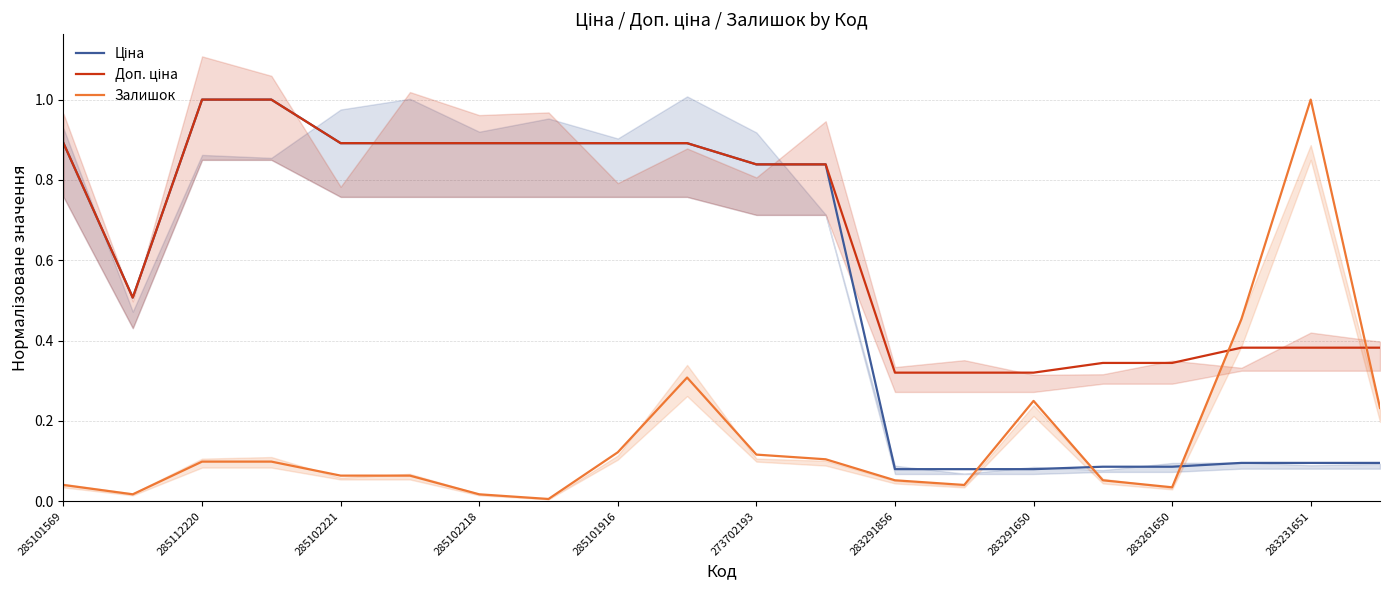

Reading left to right, list all the values displayed in this chart.

Ціна: 0.9	0.5	1.0	1.0	0.9	0.9	0.9	0.9	0.9	0.9	0.8	0.8	0.1	0.1	0.1	0.1	0.1	0.1	0.1	0.1
Доп. ціна: 0.9	0.5	1.0	1.0	0.9	0.9	0.9	0.9	0.9	0.9	0.8	0.8	0.3	0.3	0.3	0.3	0.3	0.4	0.4	0.4
Залишок: 0.0	0.0	0.1	0.1	0.1	0.1	0.0	0.0	0.1	0.3	0.1	0.1	0.1	0.0	0.2	0.1	0.0	0.5	1.0	0.2